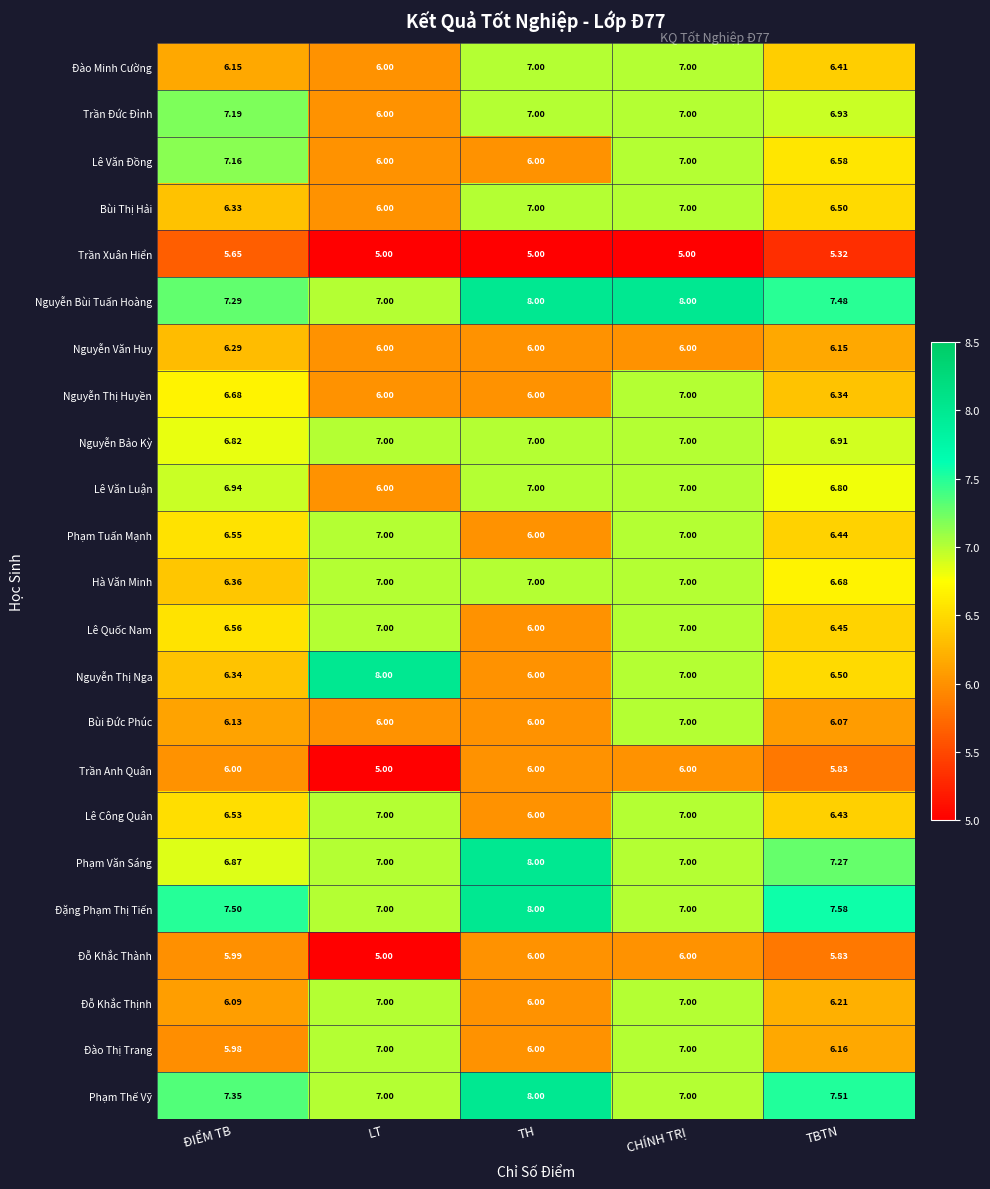

Which series changed the most between CHÍNH TRỊ and TBTN?

Bùi Đức Phúc